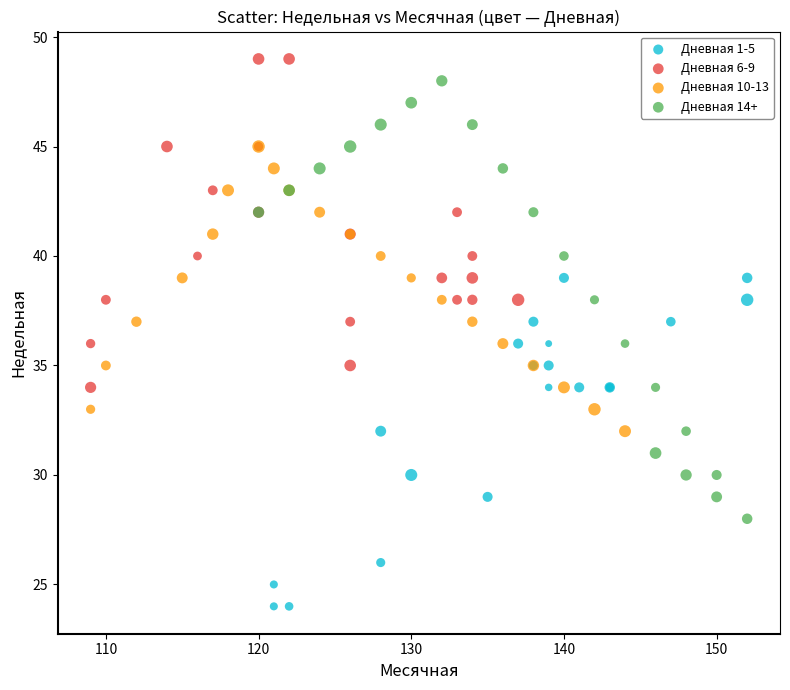

Which series has the largest Y range (max minus min)?

Дневная 14+